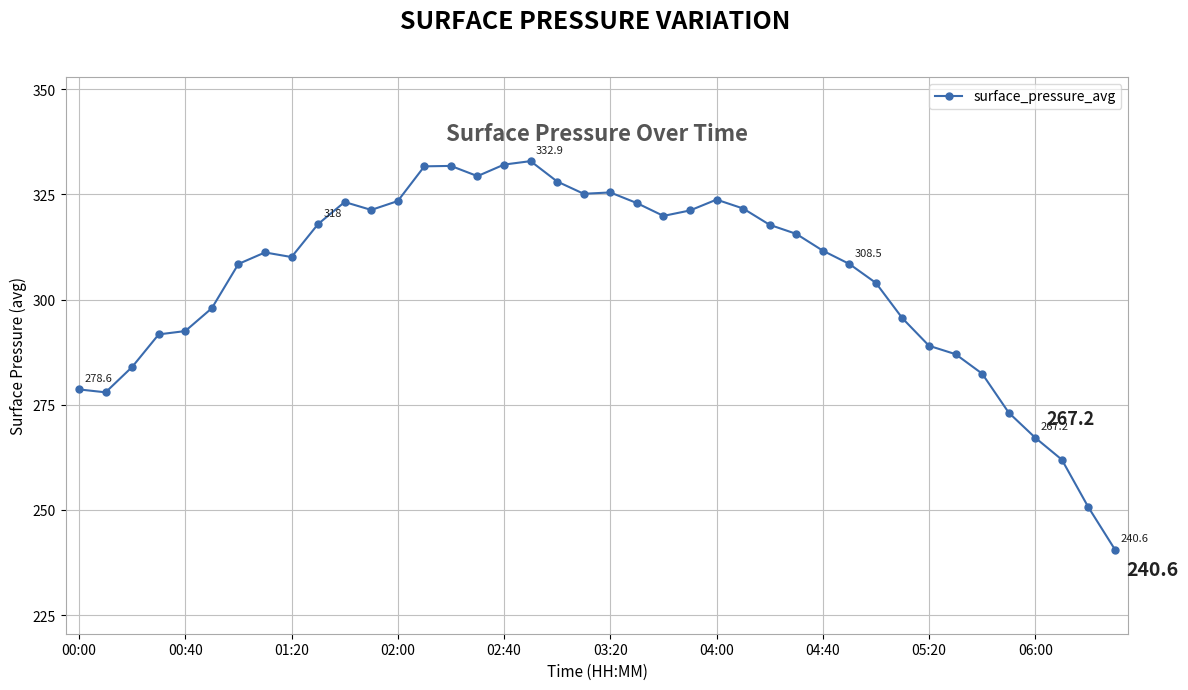

What is the smallest value displayed?

240.6